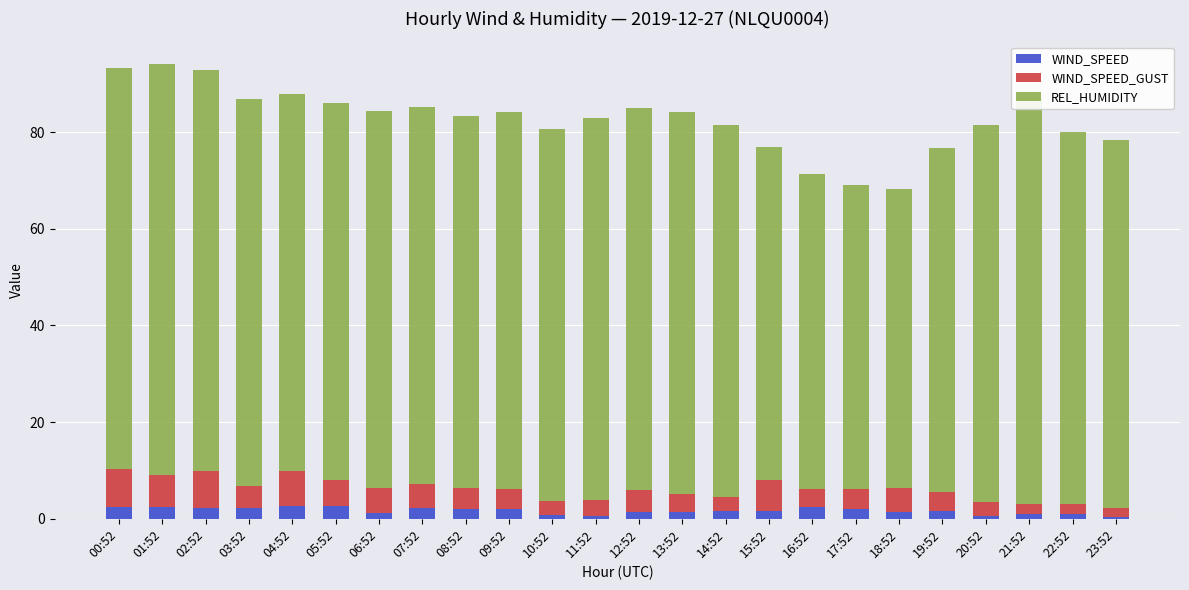

What is the sum of all WIND_SPEED values?

40.0